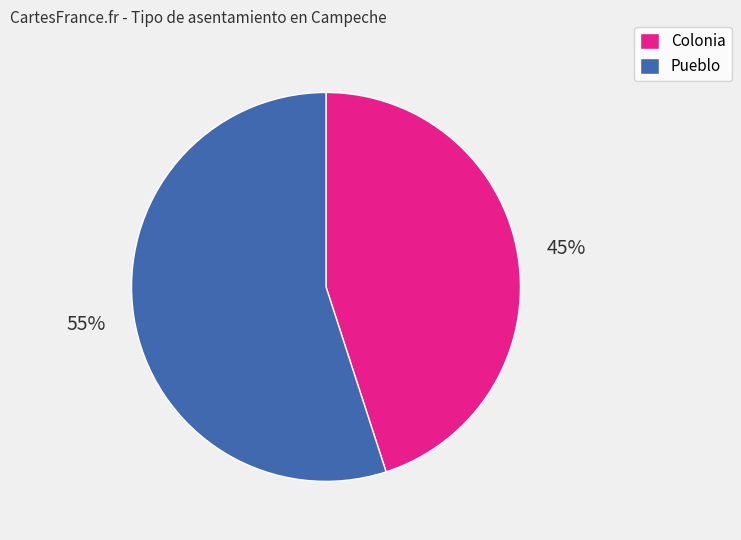

To the nearest percent, what portion does Pueblo represent?

55%